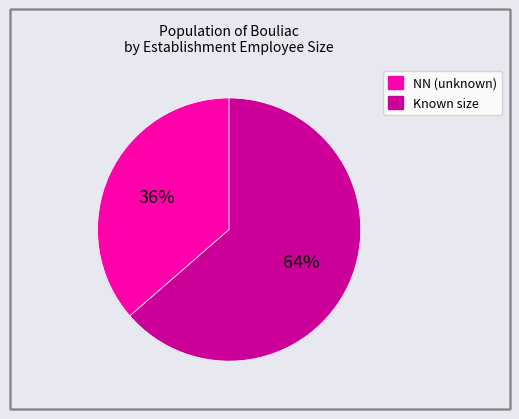

Does any single category account for the majority?

Yes